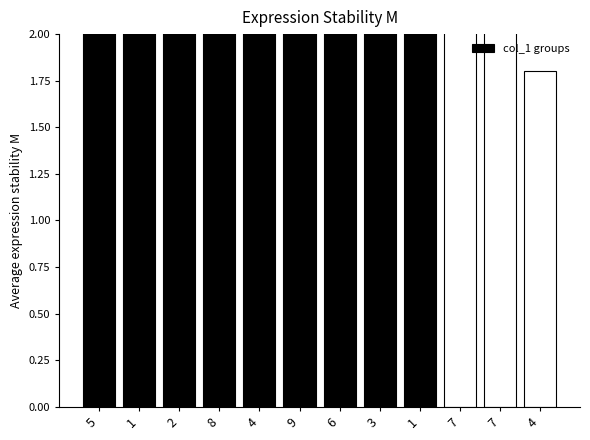

Which has a higher value, 7 or 4?

7